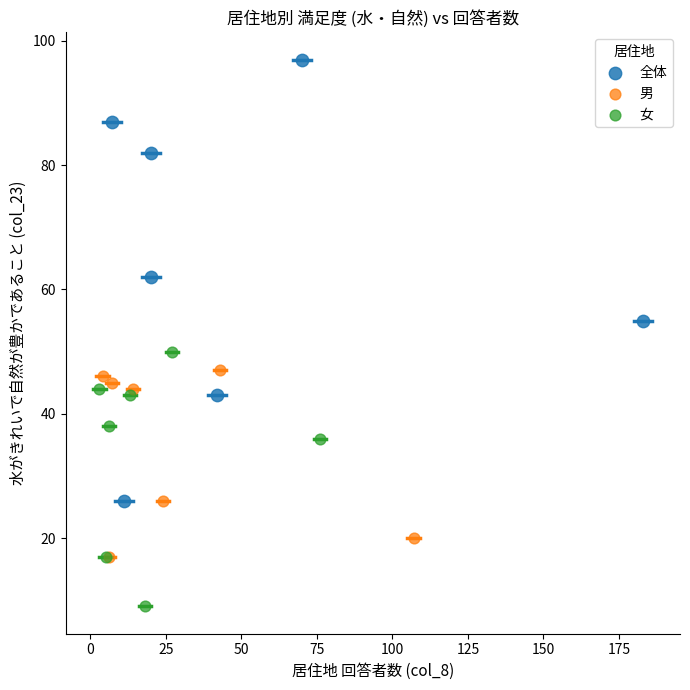

Which series contains the lowest Y value?

女